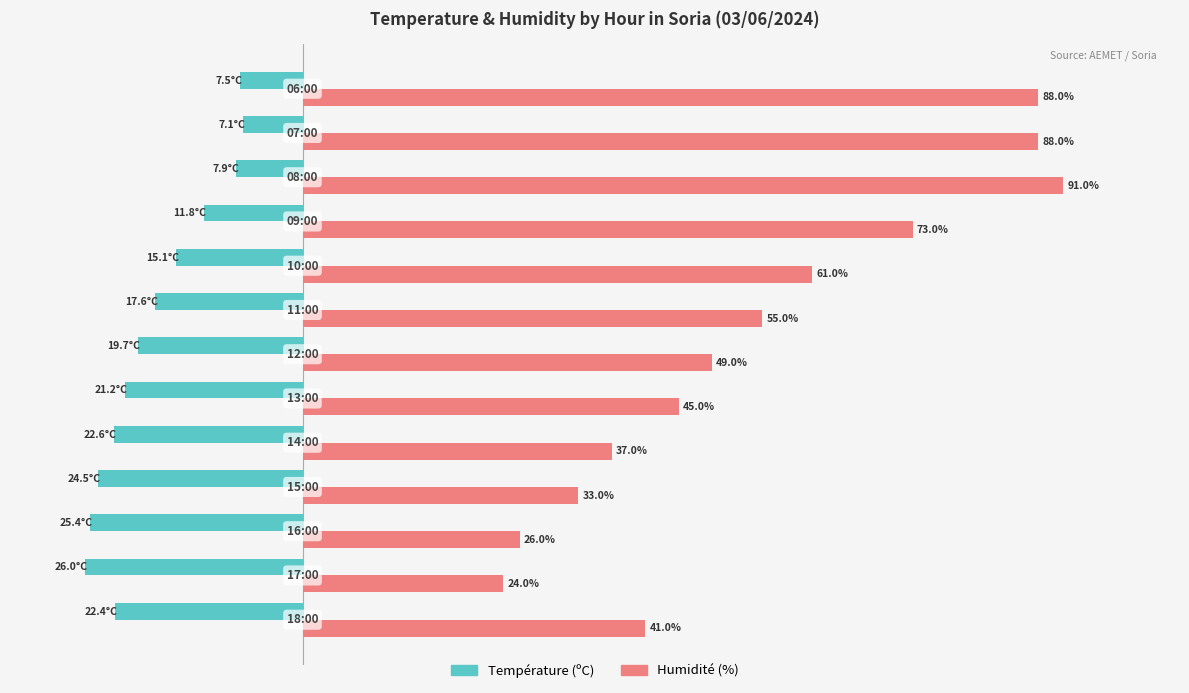

Which series has the widest spread of values?

Humidité (%)